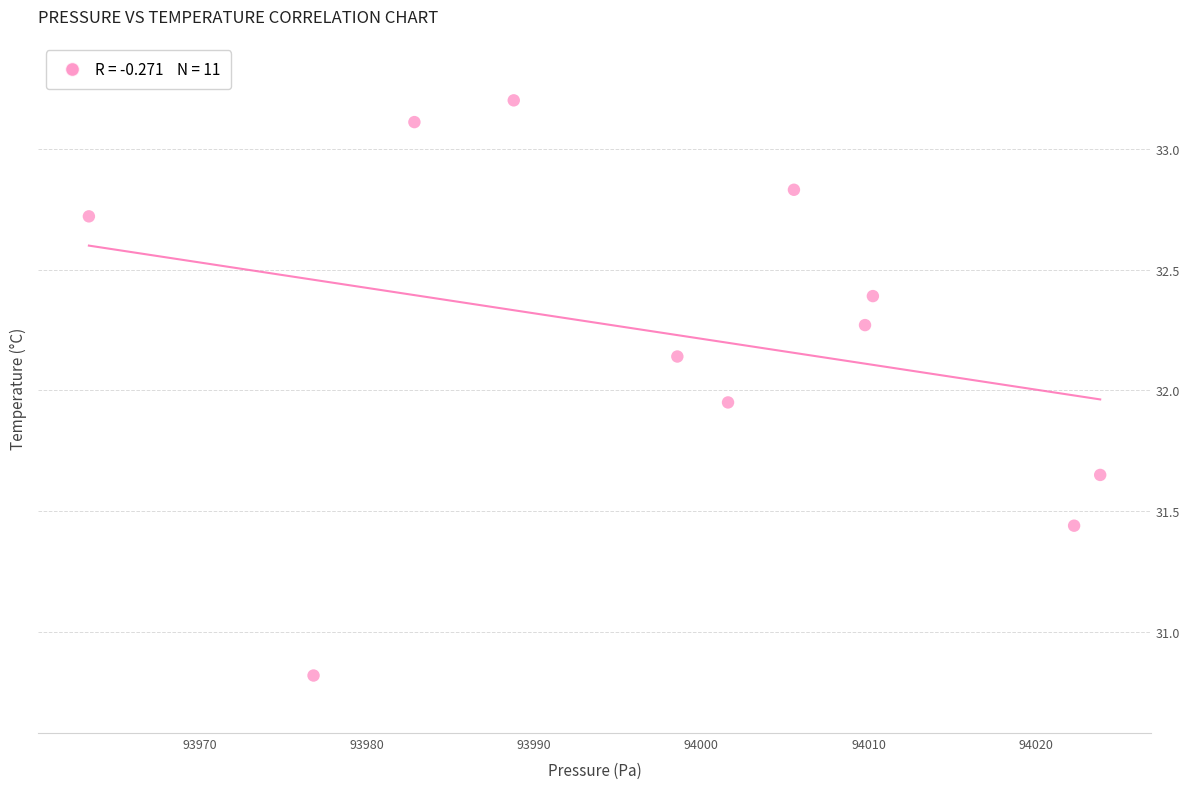

What is the average X value?

93998.5